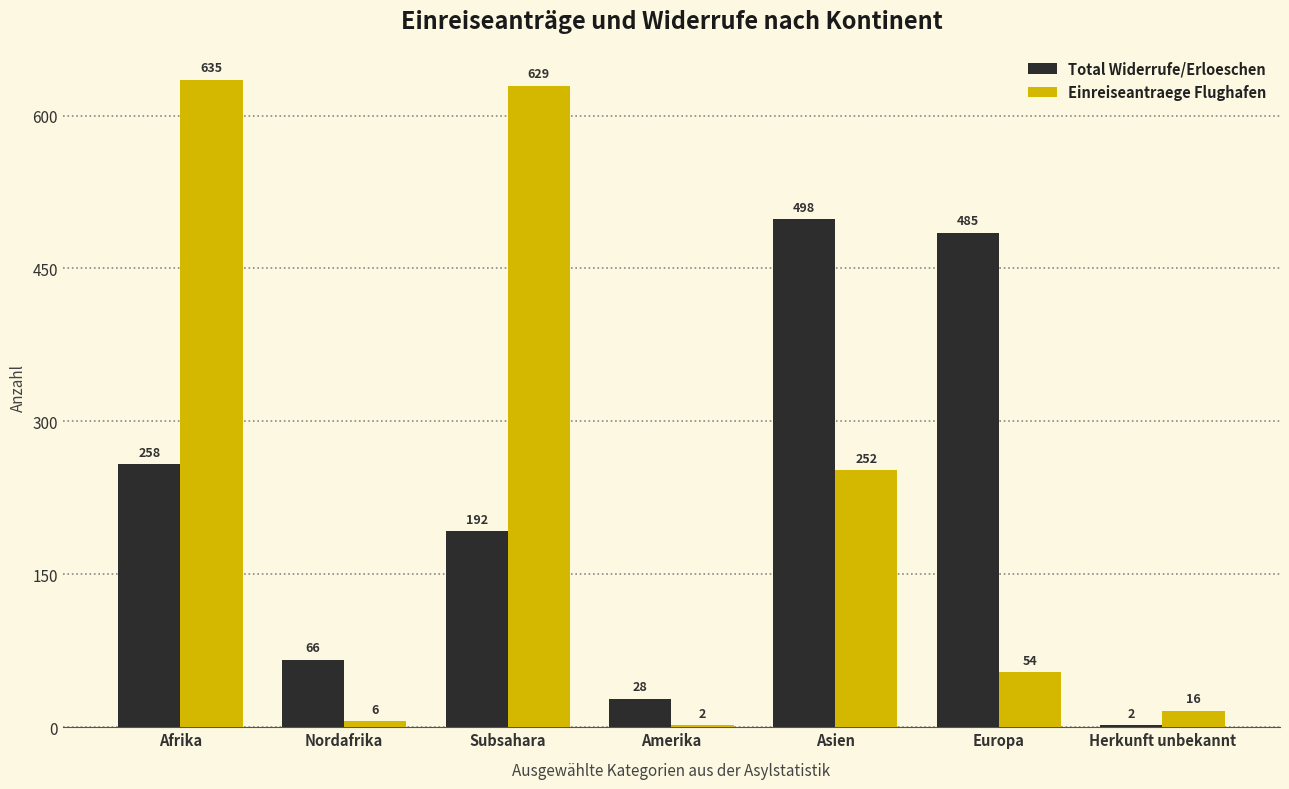

How many data points does each series have?

7